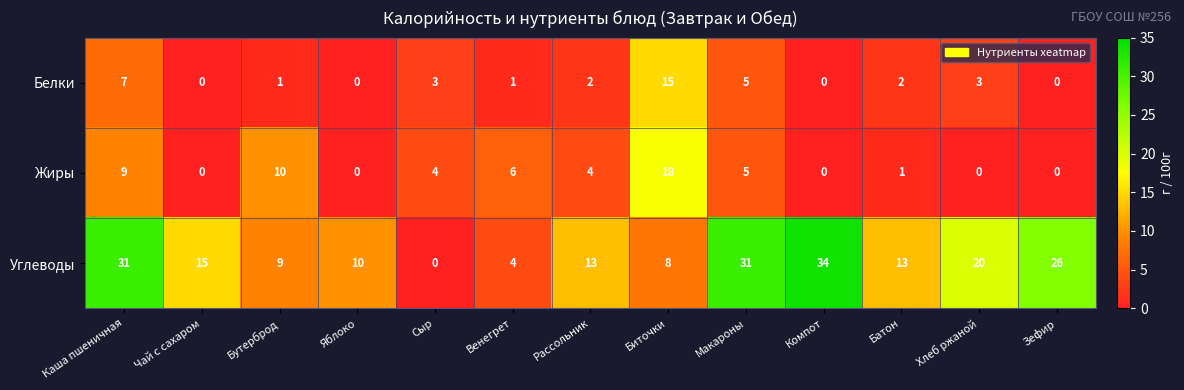

What value does the Жиры series have at Венегрет, to the nearest 10?

10